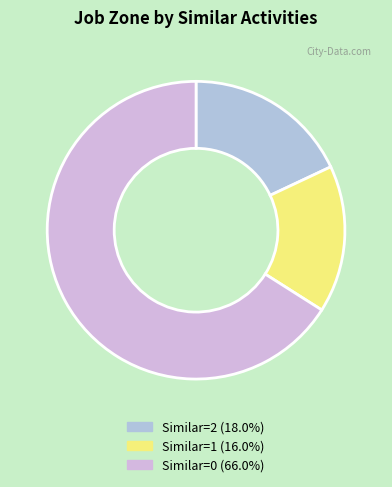

Is there a majority slice in this chart?

Yes